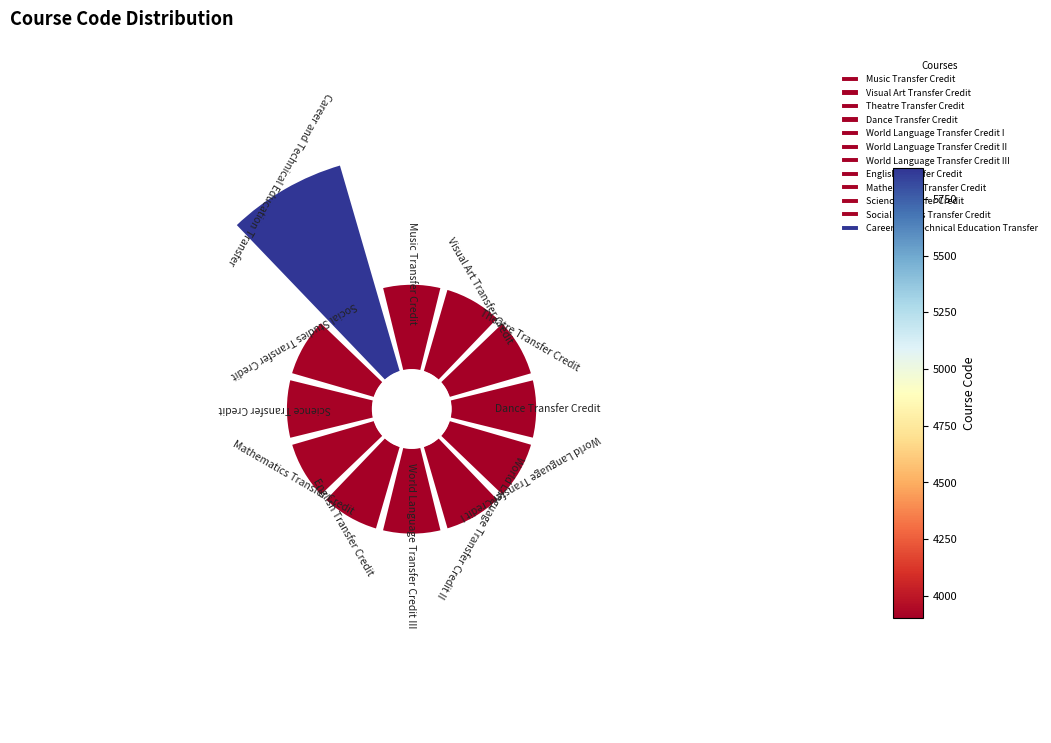

To the nearest percent, what percentage of the pie is Social Studies Transfer Credit?

7%